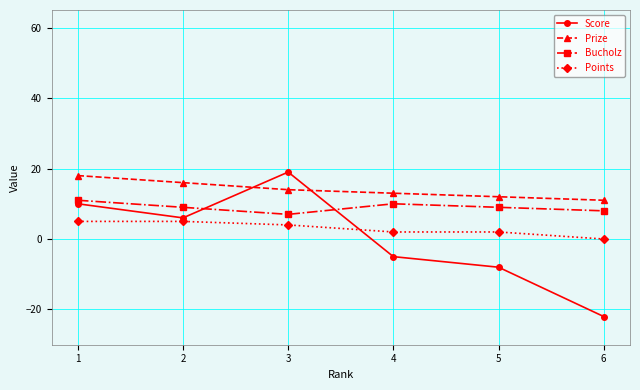

At which label is Score closest to -1?

4